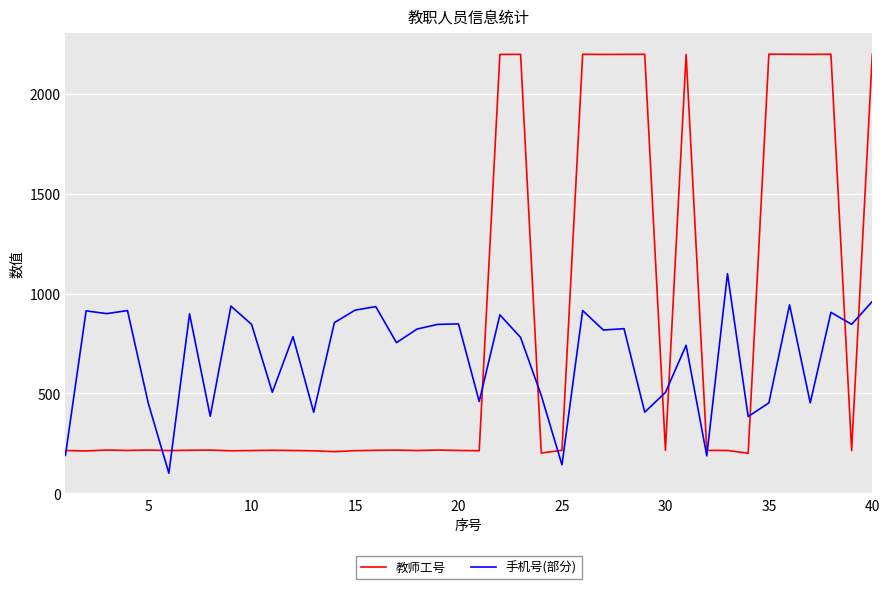

Rank the series by their maximum value, from lowest to highest.

手机号(部分), 教师工号